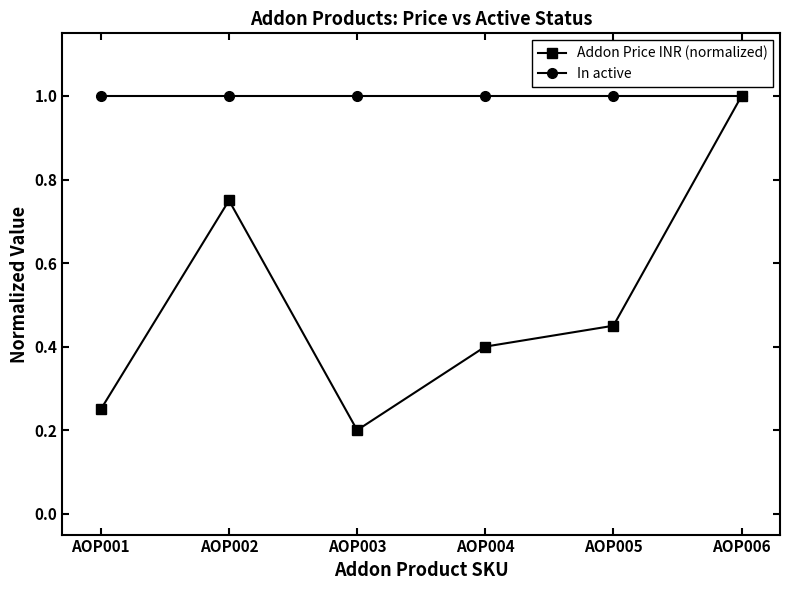

True or false: In active has a value of 1.0 at AOP006.

True